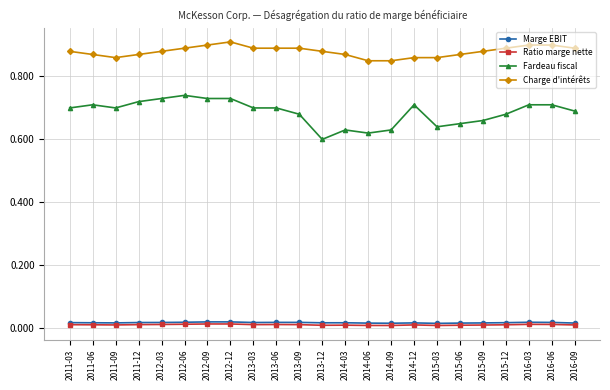

Does the chart have visible grid lines?

Yes